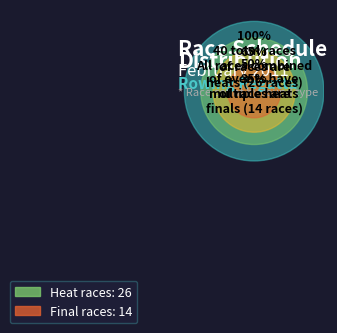

Rank the categories by value from highest to lowest.

heat, final